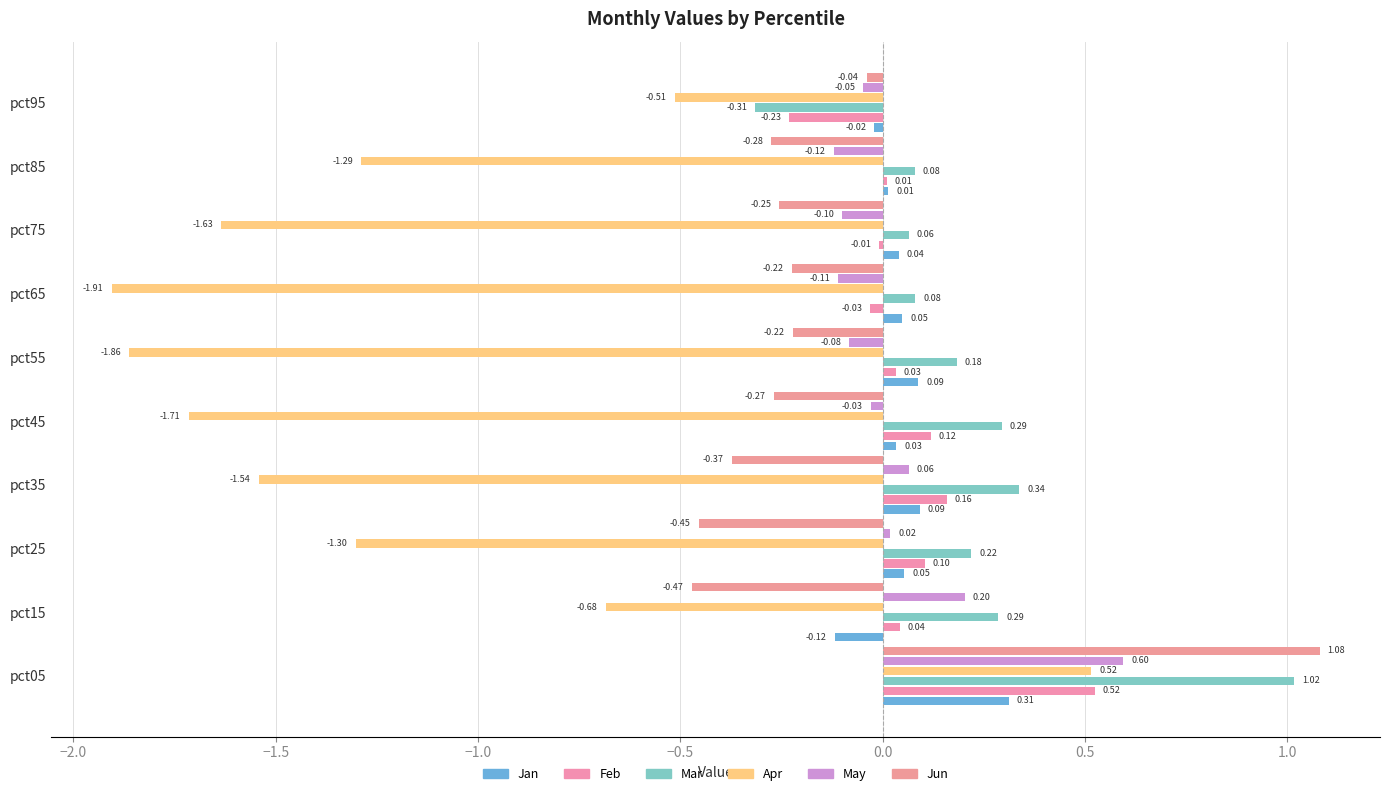

How many values in the Jan series exceed 0?

8